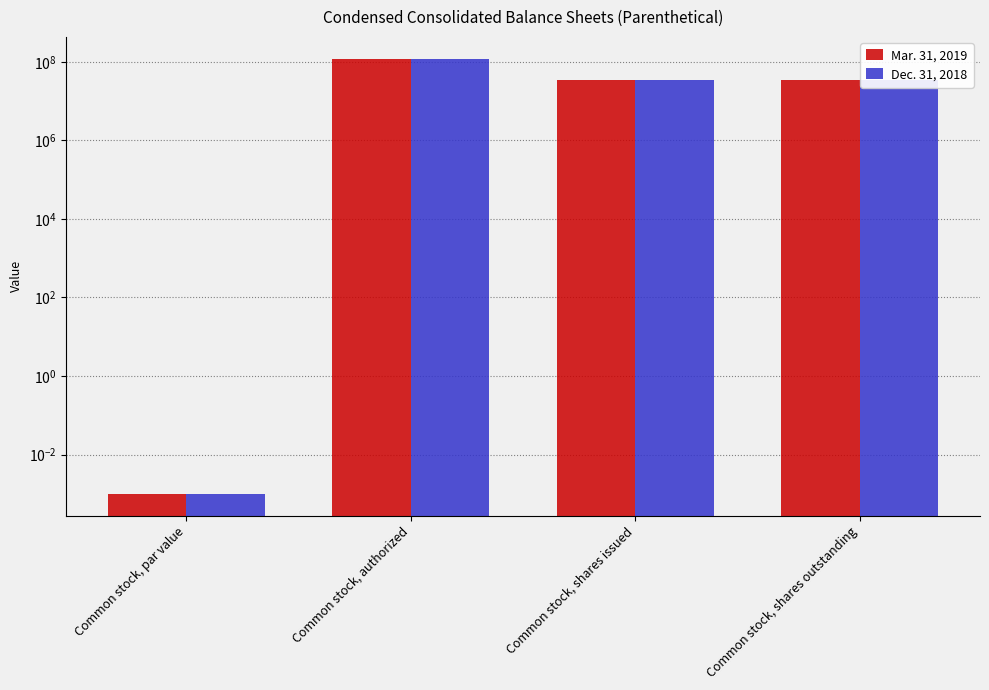

Count the number of data series in this chart.

2